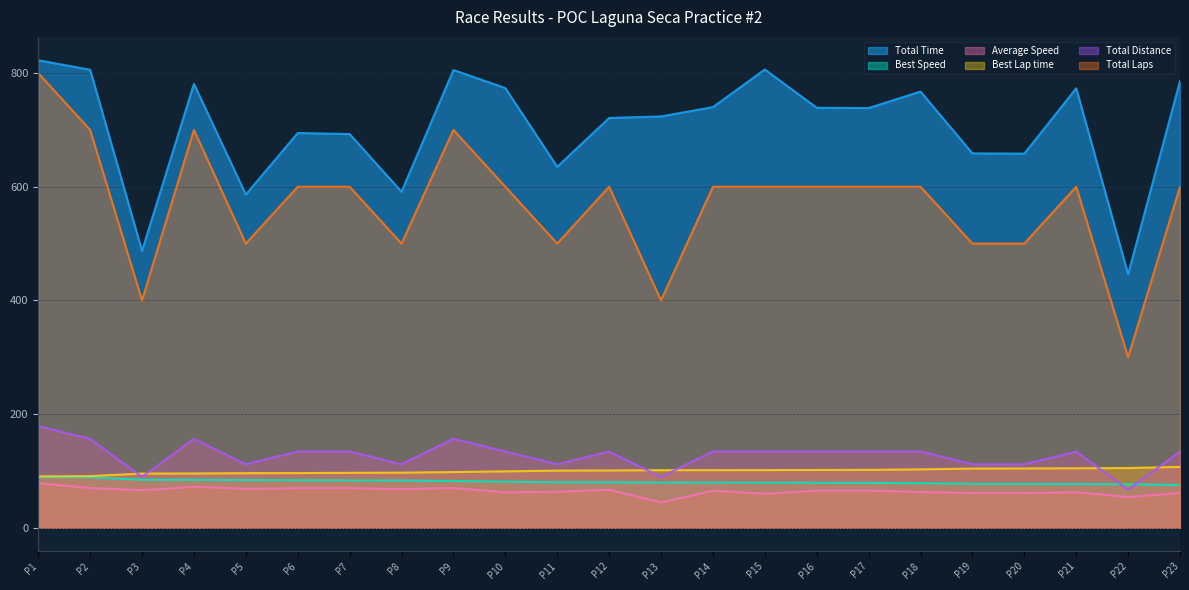

What is the approximate value of Best Speed at P11?

80.1